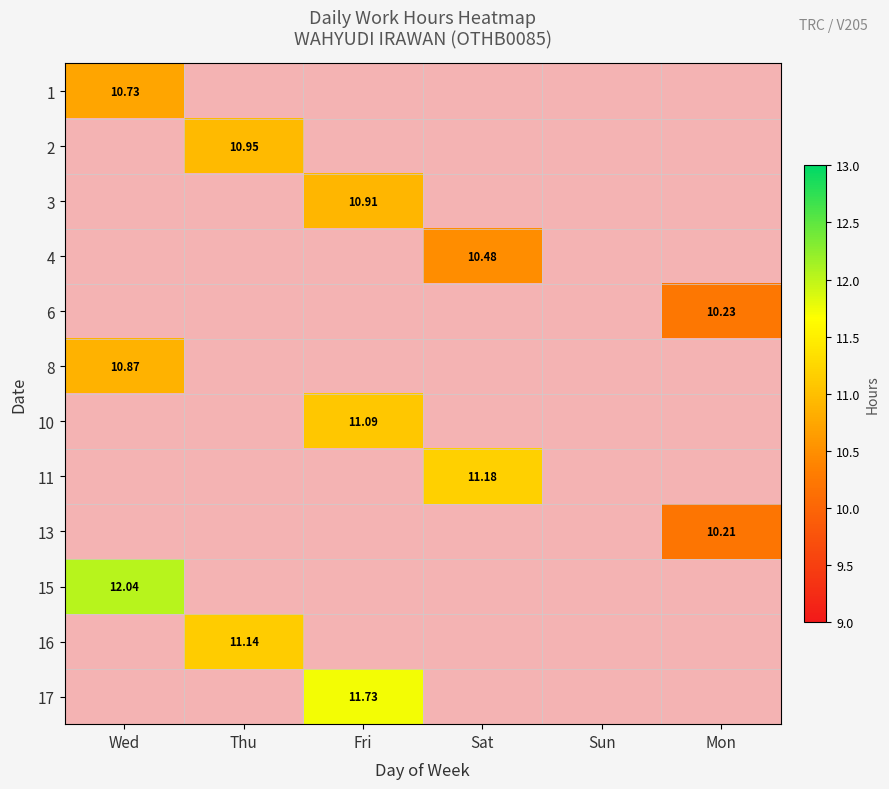

At which label does 16 reach its minimum?

Wed